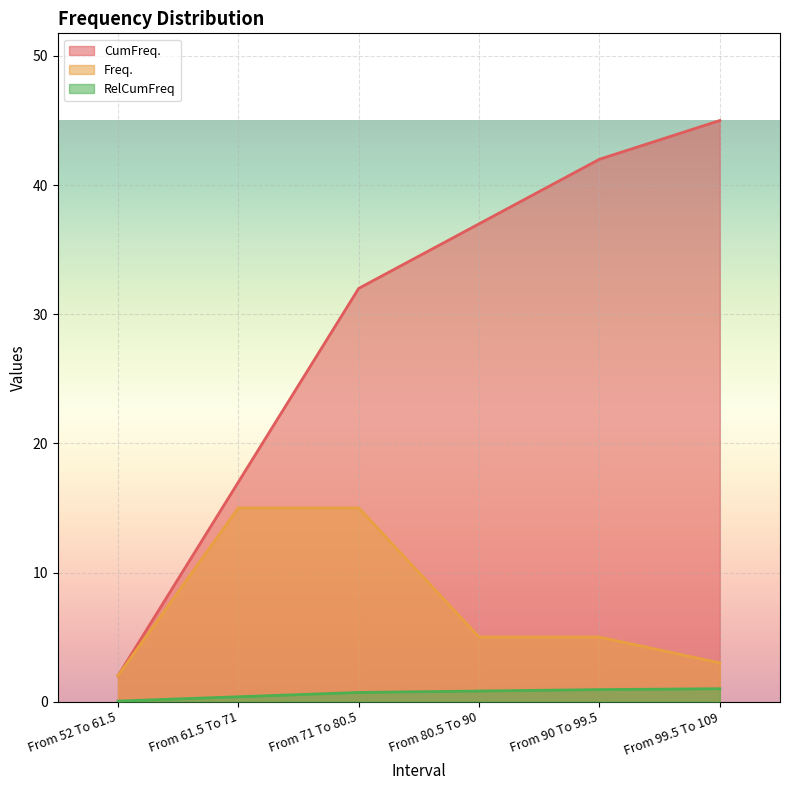

What is the label of the 6th point from the left?

From 99.5 To 109